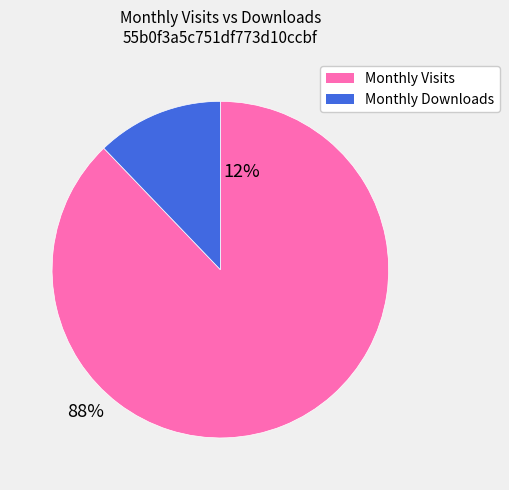

Which slice is the largest?

Monthly Visits